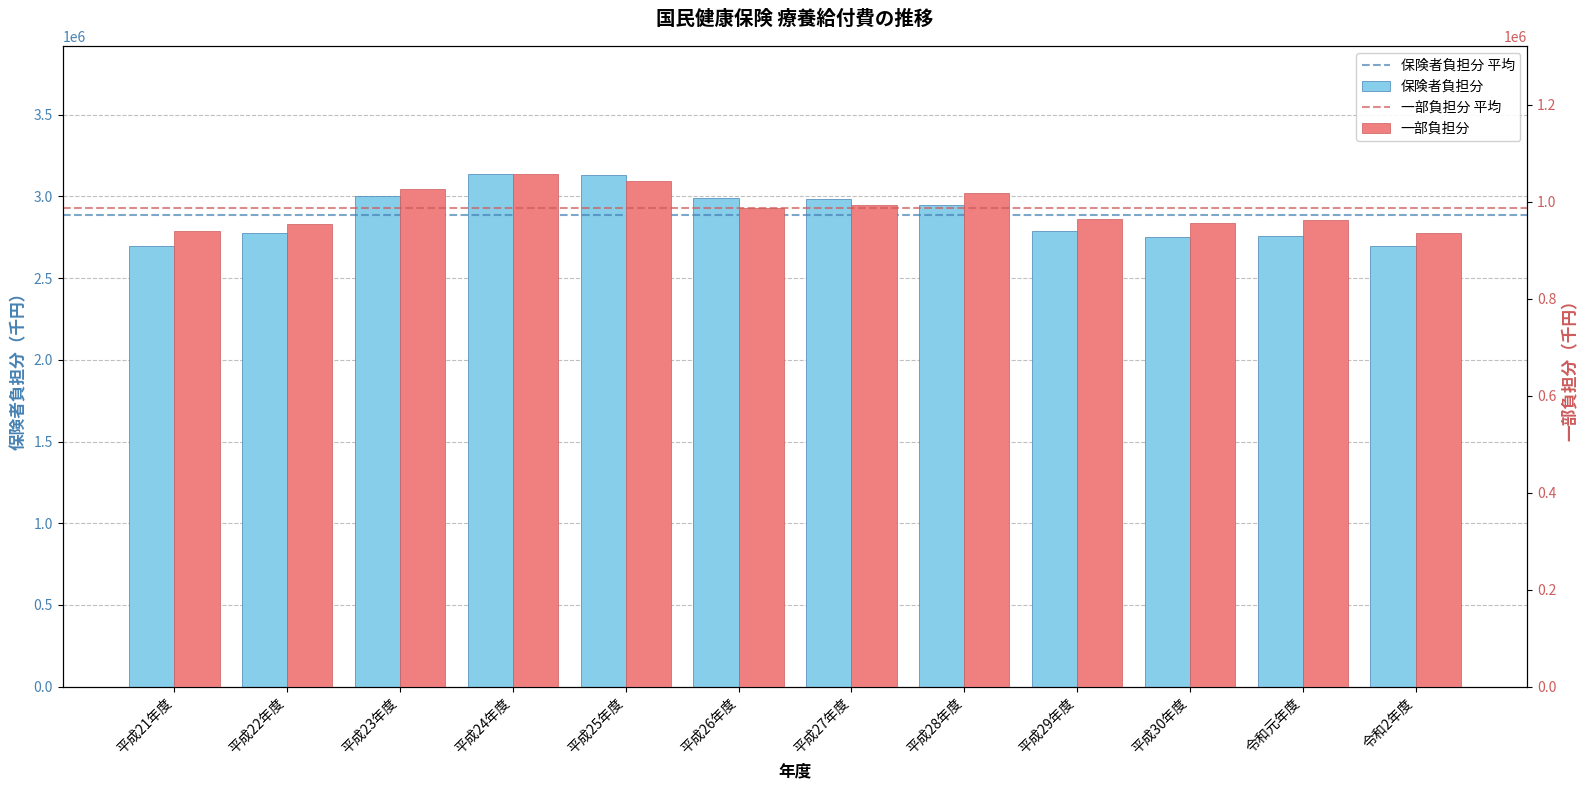

List the series in order of their overall mean, highest first.

保険者負担分, 一部負担分